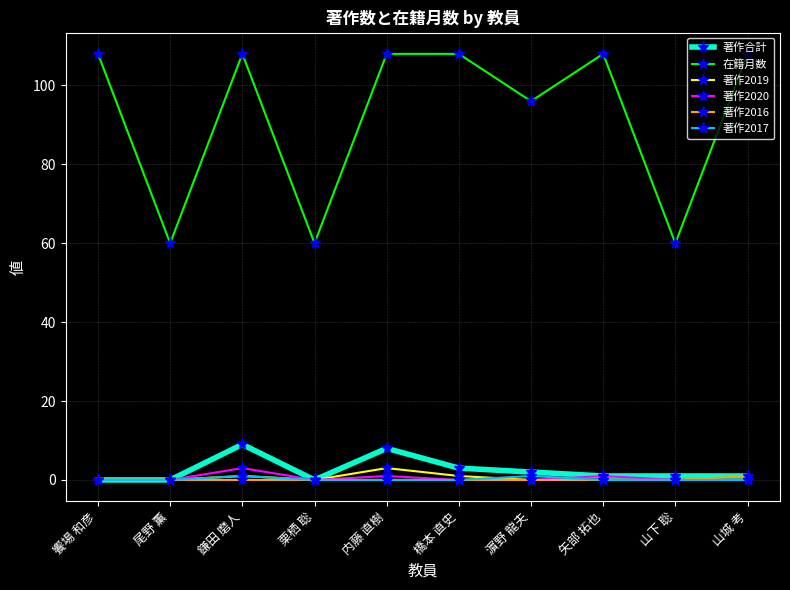

Where is the first local maximum for 著作2020?

鎌田 磨人